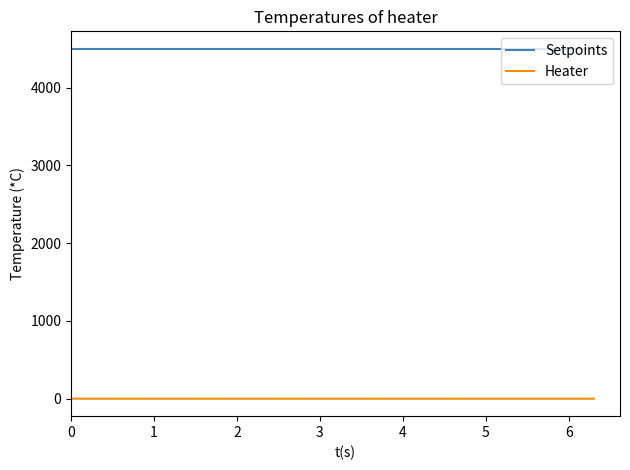

List the series in order of their peak value, highest first.

Setpoints, Heater